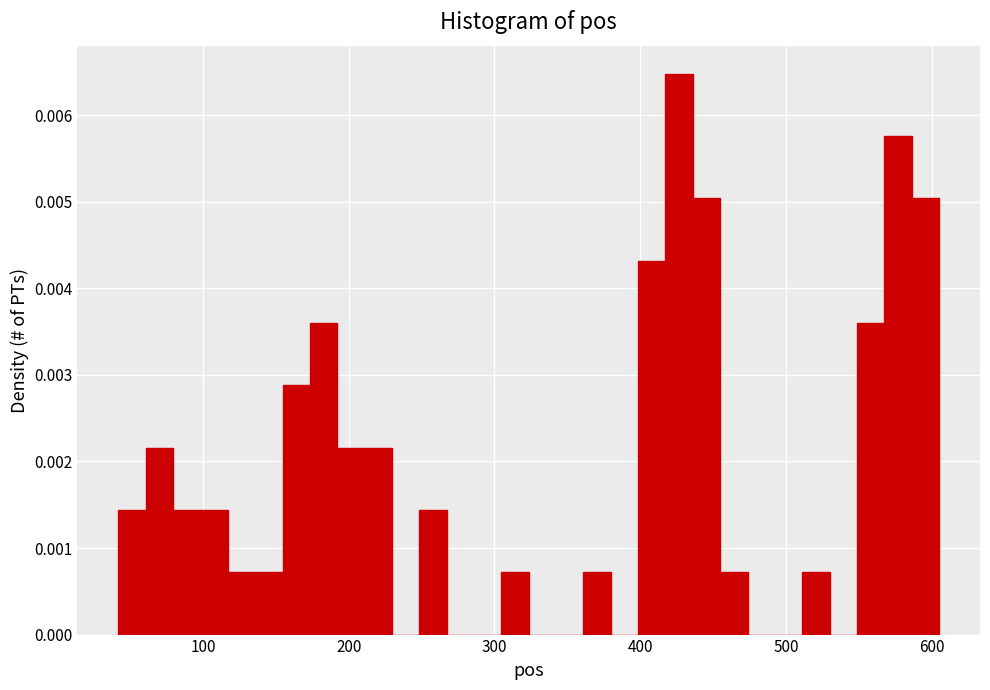

Around what value on the x-axis is the tallest bar? Give the approximate position of its centre, as read against the axis.

430